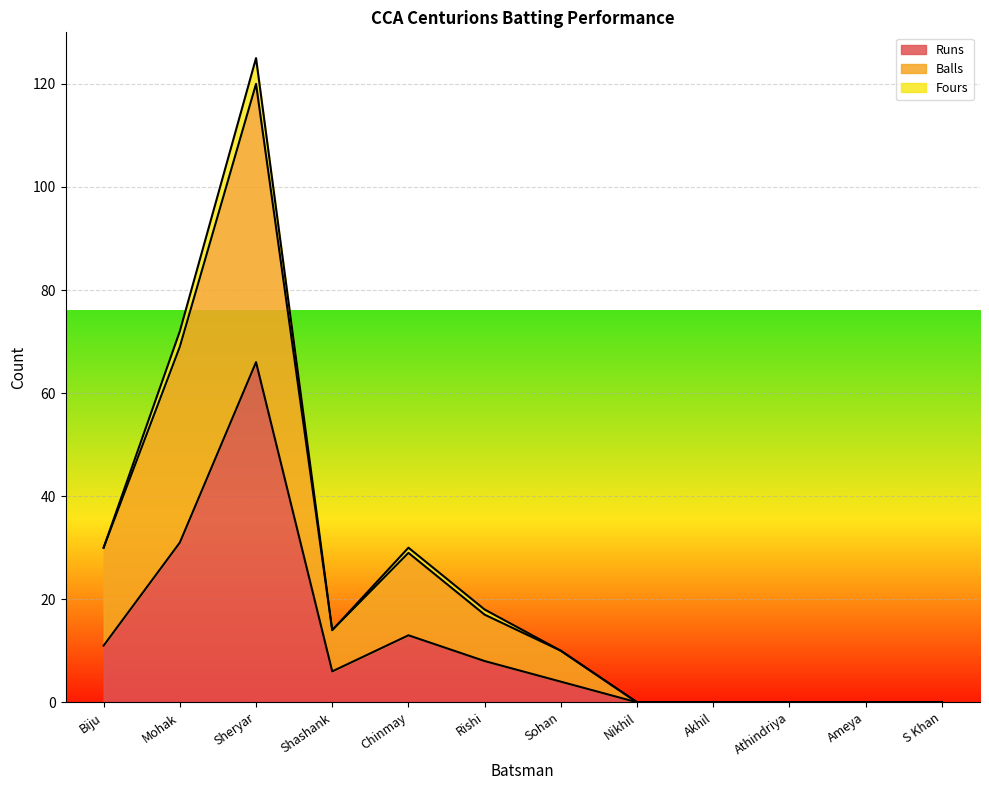

What is the sum of the Balls values at Chinmay and S Khan?

29